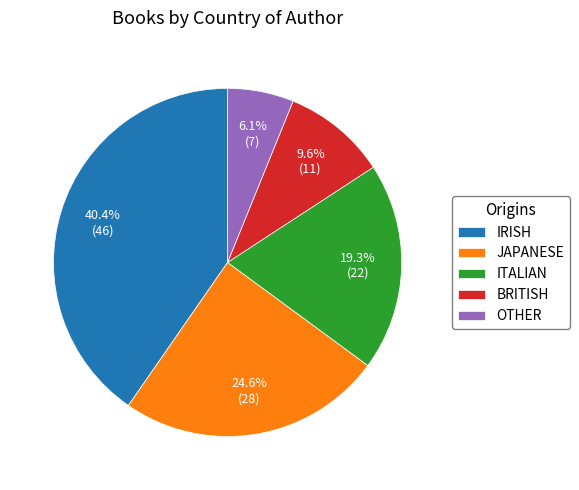

How many slices are in this pie chart?

5